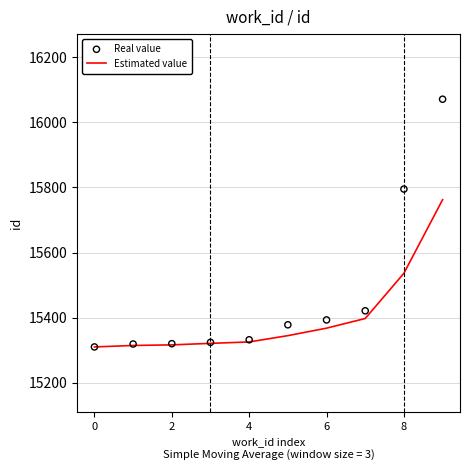

Which series has the largest total across all categories?

Real value